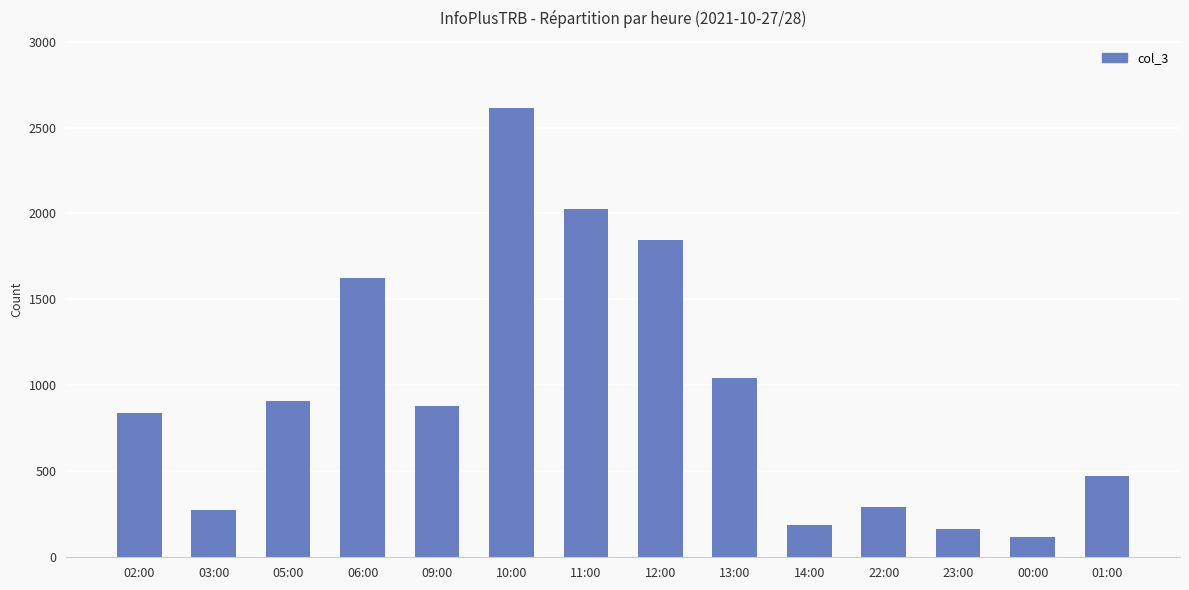

The value at 11:00 is 2024. True or false?

True